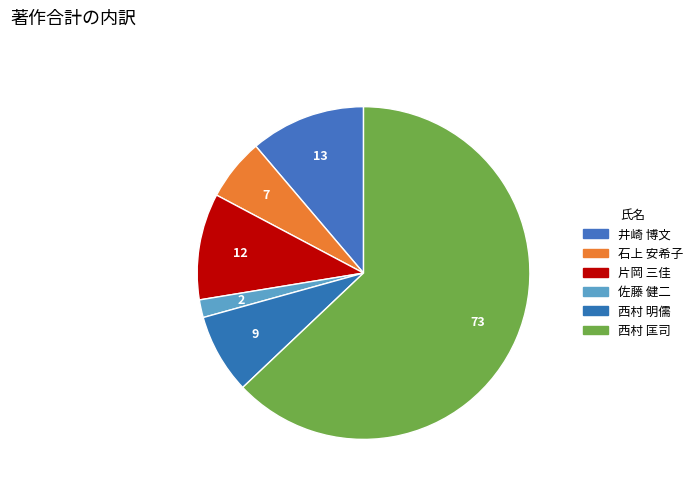

To the nearest percent, what percentage of the pie is 西村 匡司?

63%